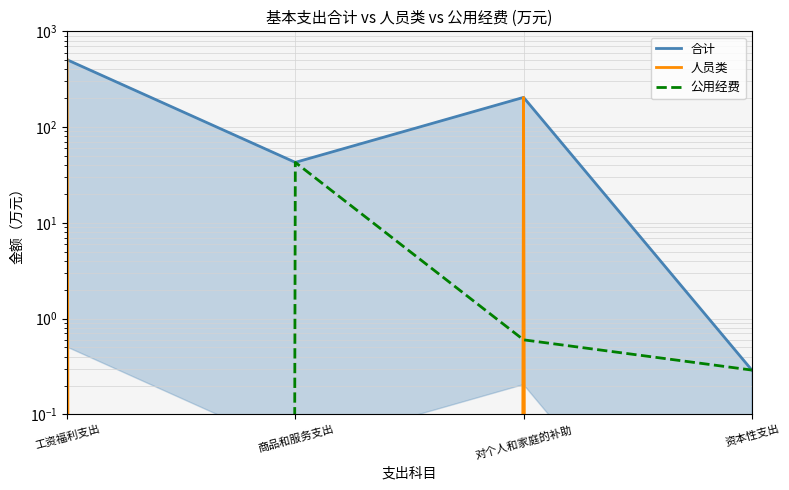

At how many categories does at least one series exceed 350?

1